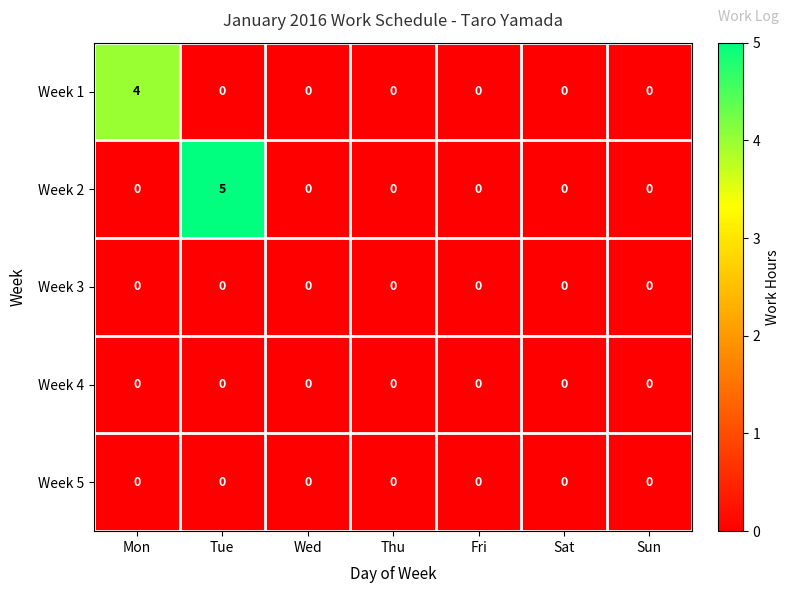

What is the spread (max minus min) of values at Tue?

5